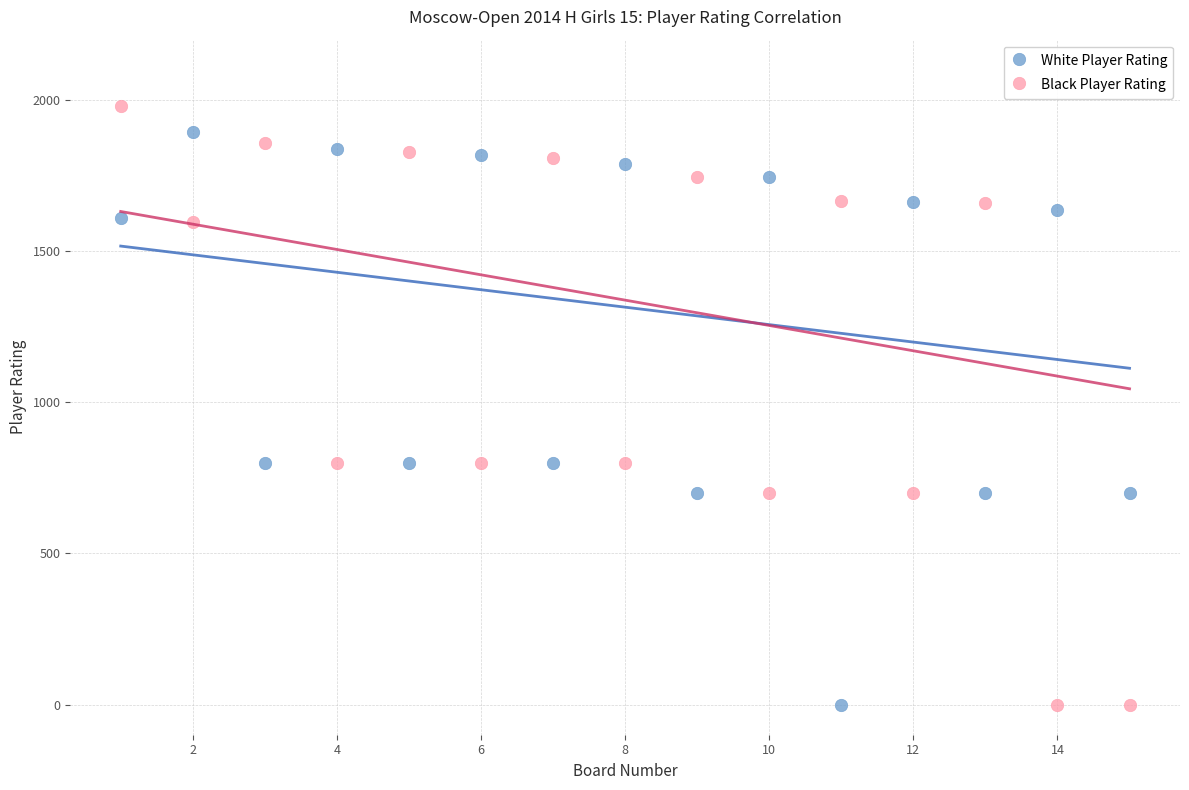

What is the X range (max minus min) for the scatter plot?

14